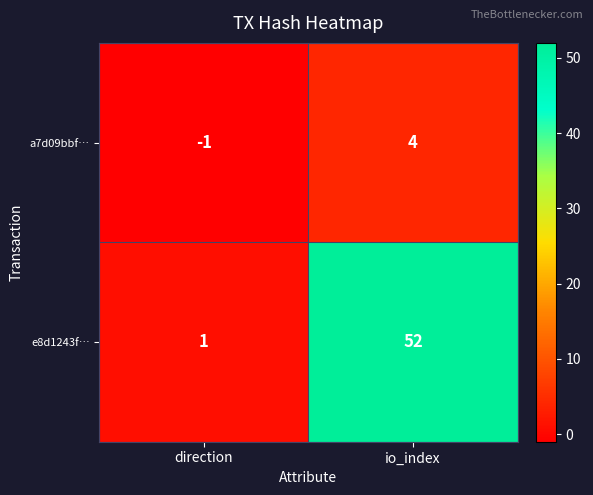

At which label is e8d1243f… closest to 26?

direction